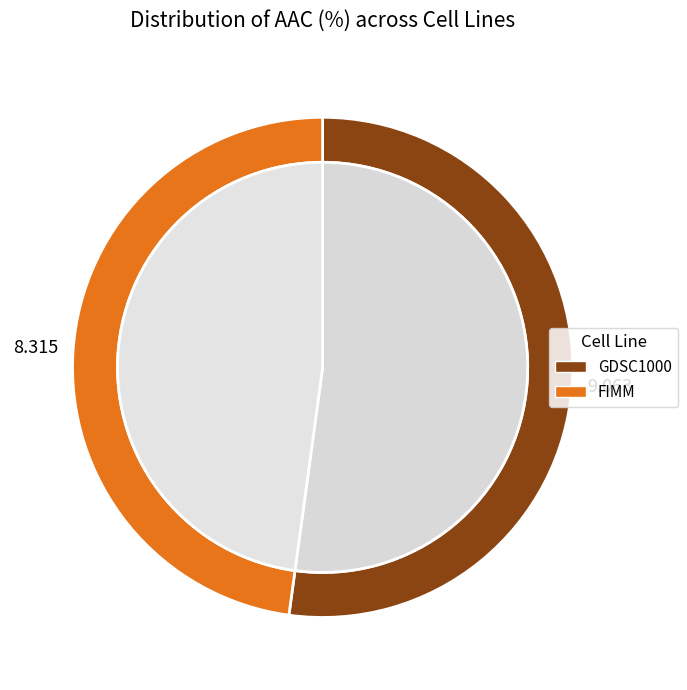

How many segments does this pie chart have?

2